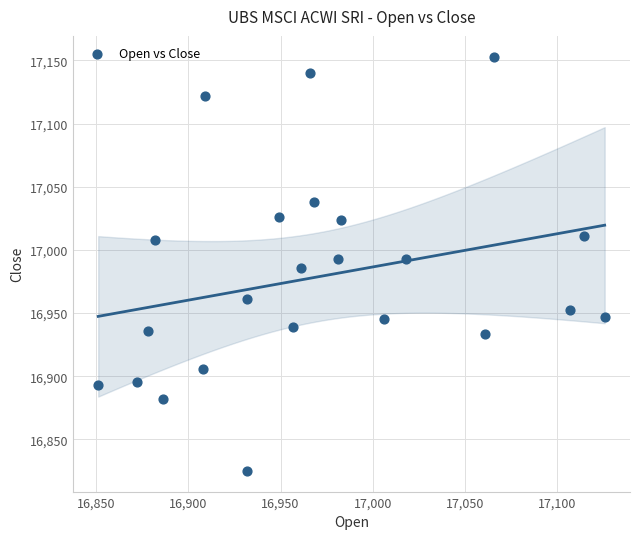

What is the range of Y values (max minus min)?

328